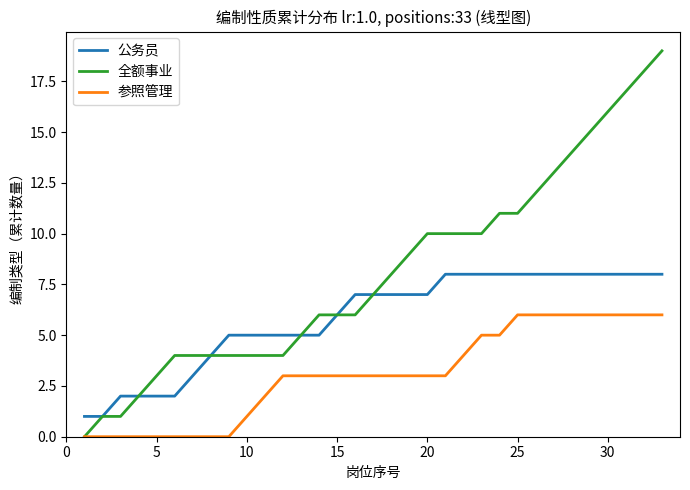

What are all the series names shown in the legend?

公务员, 全额事业, 参照管理